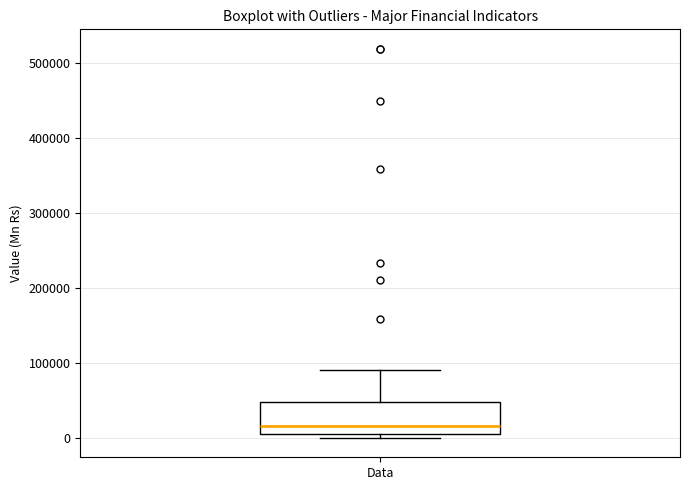

Read this box plot against the y-axis: the position of the median line, the range covered by the box, and the ends of both whiskers. The values are not printed on the chart, so give them approximately, as read against the axis.

median 20000, box 0 to 50000, whiskers 0 (just below the box's lower edge) to 90000